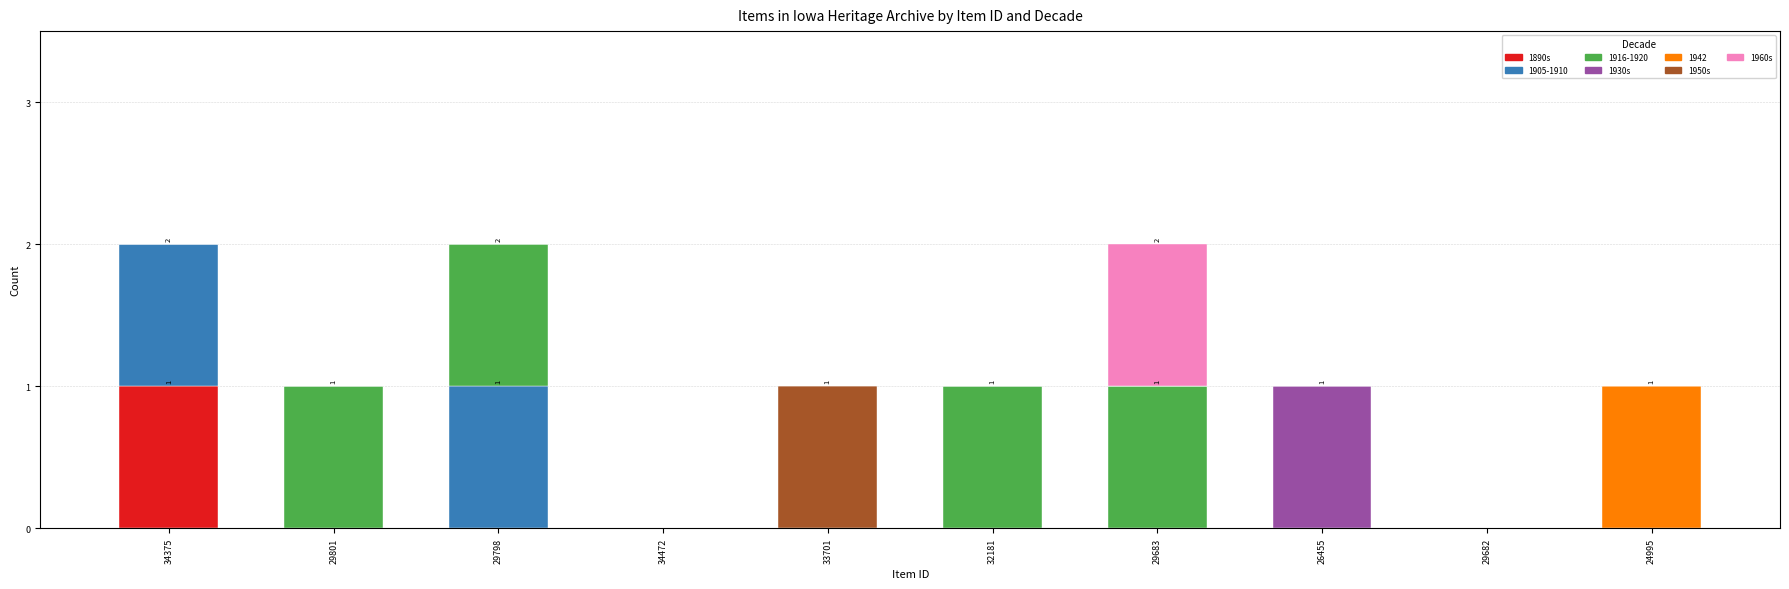

The value of 1890s at 29798 is 1. True or false?

False